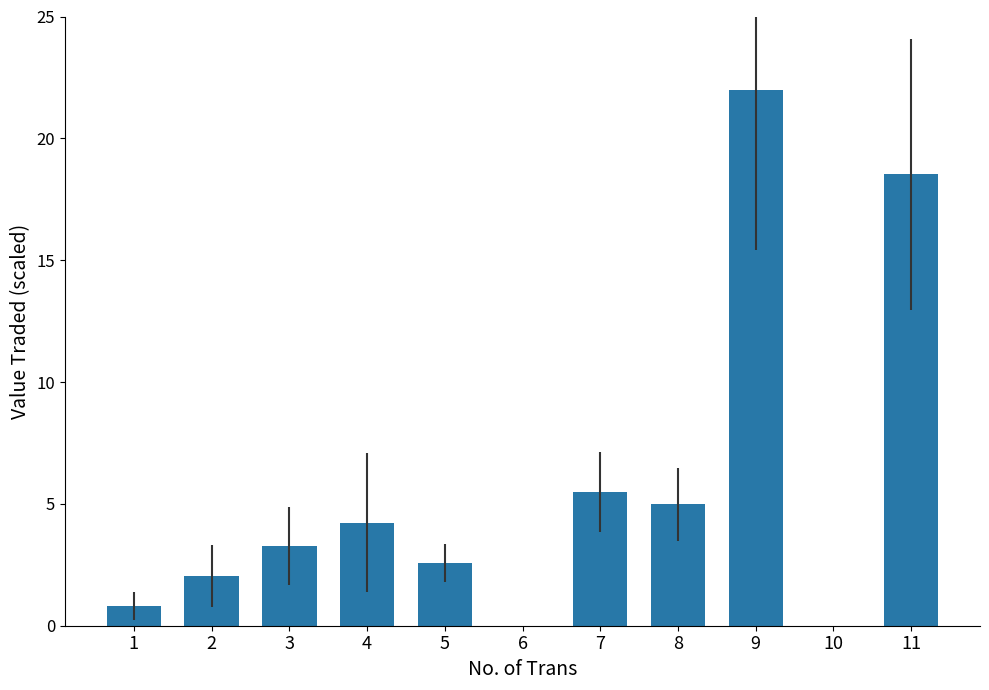

What is the greatest value displayed?

22.0